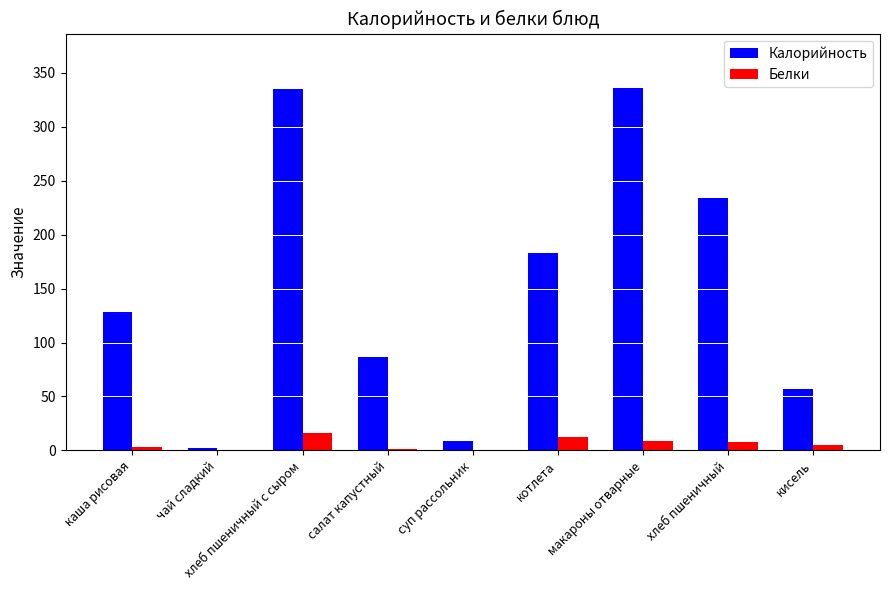

What is the highest value of the Белки series?

16